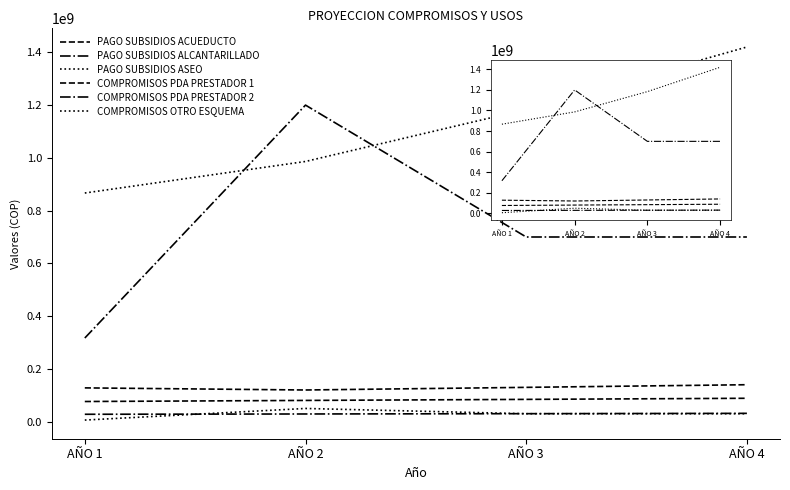

What is the maximum value shown in the chart?

1420302963